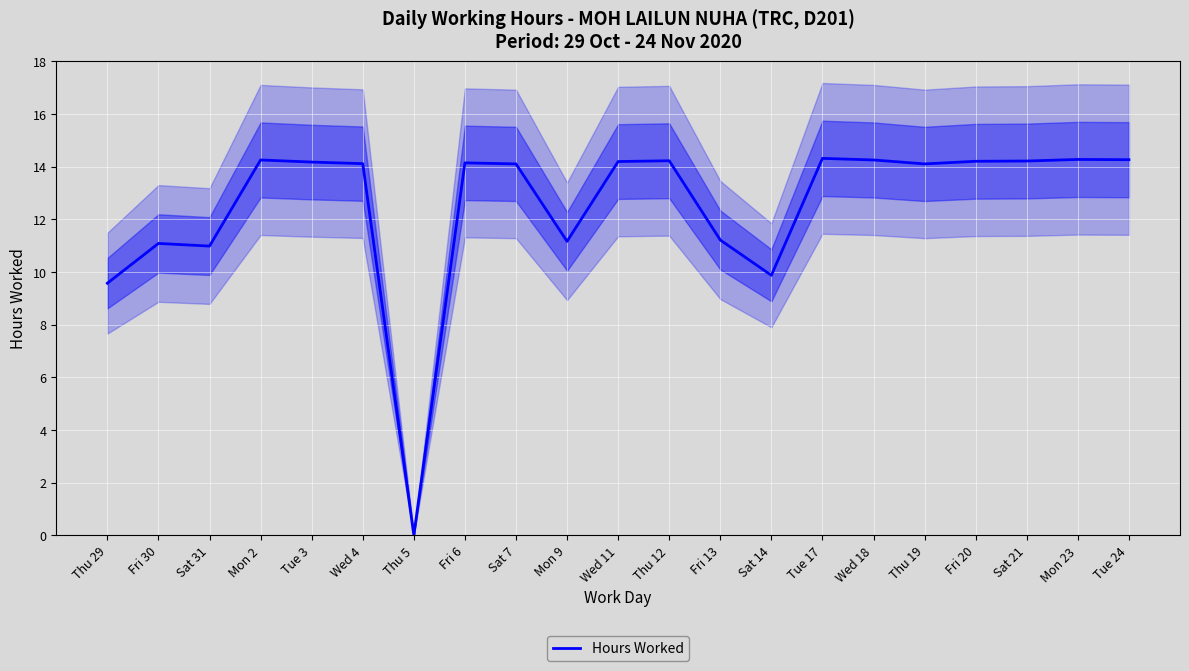

Rank the categories by value from highest to lowest.

Tue 17, Mon 23, Tue 24, Mon 2, Wed 18, Thu 12, Sat 21, Fri 20, Wed 11, Tue 3, Fri 6, Wed 4, Sat 7, Thu 19, Fri 13, Mon 9, Fri 30, Sat 31, Sat 14, Thu 29, Thu 5